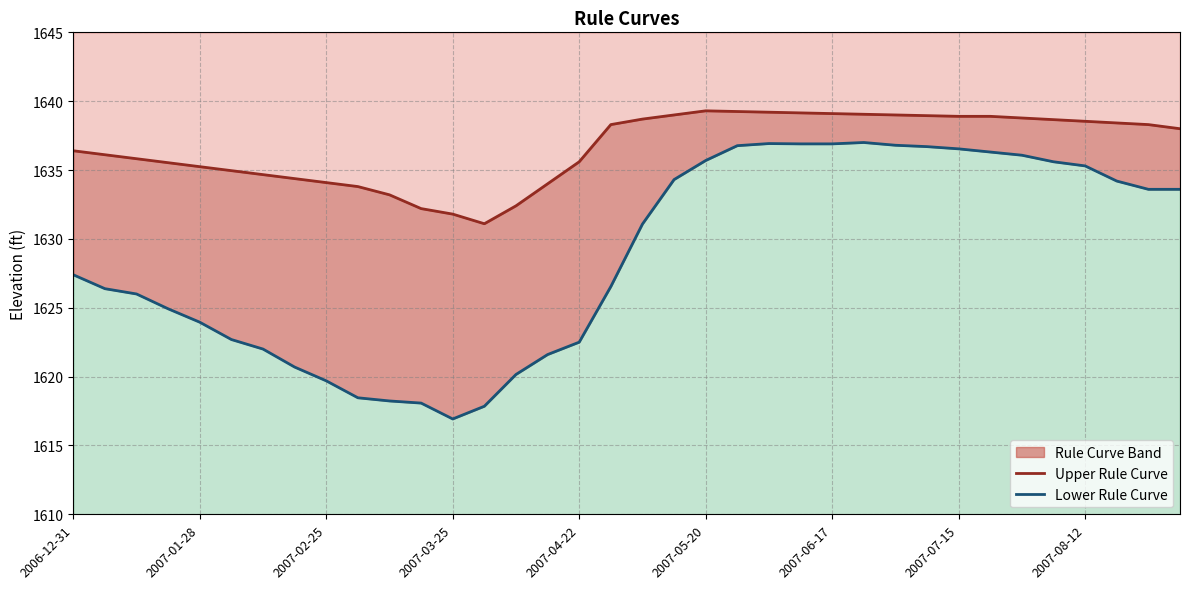

True or false: Upper Rule Curve has more than 2 interior local peaks.

False